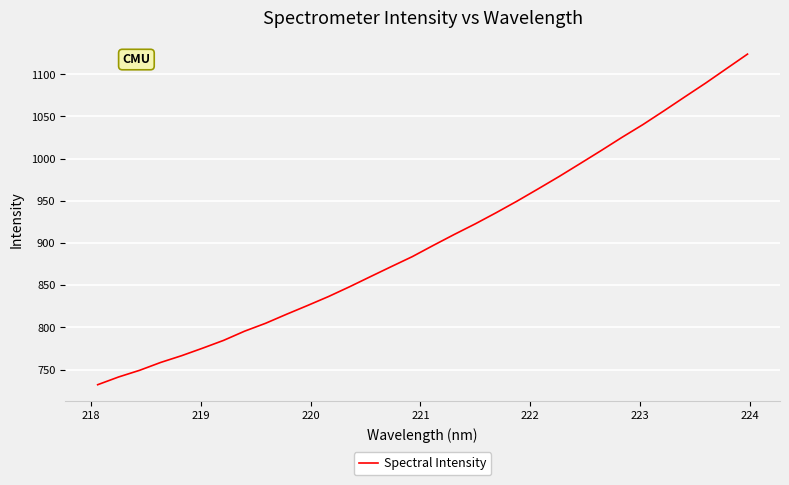

What is the smallest value displayed?

732.0